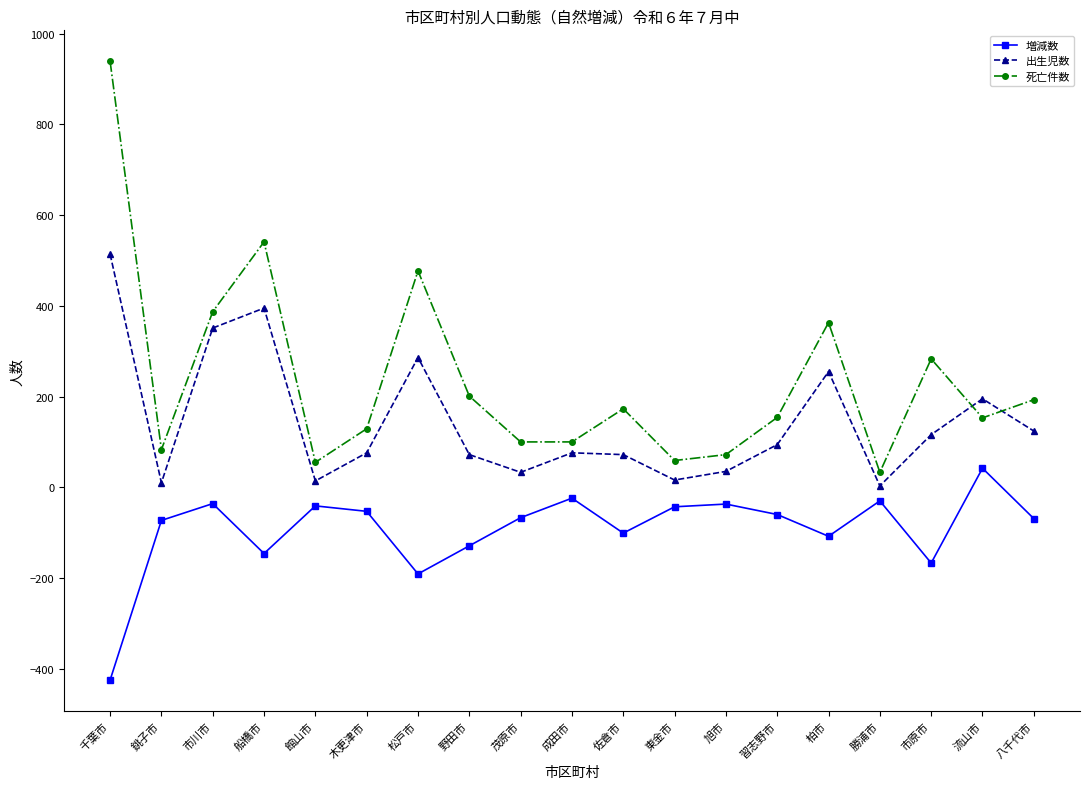

At which category does 死亡件数 reach its first local peak?

船橋市